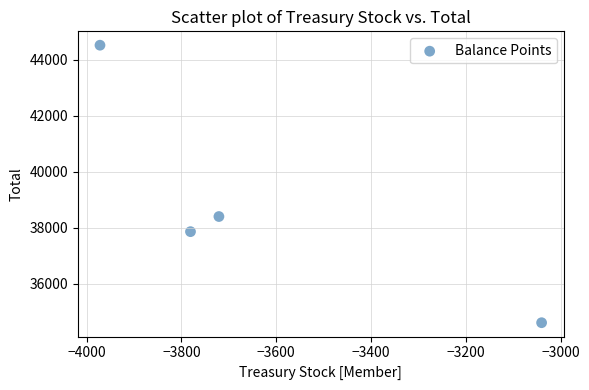

What Y value in the scatter plot is closest to 39559?

38395